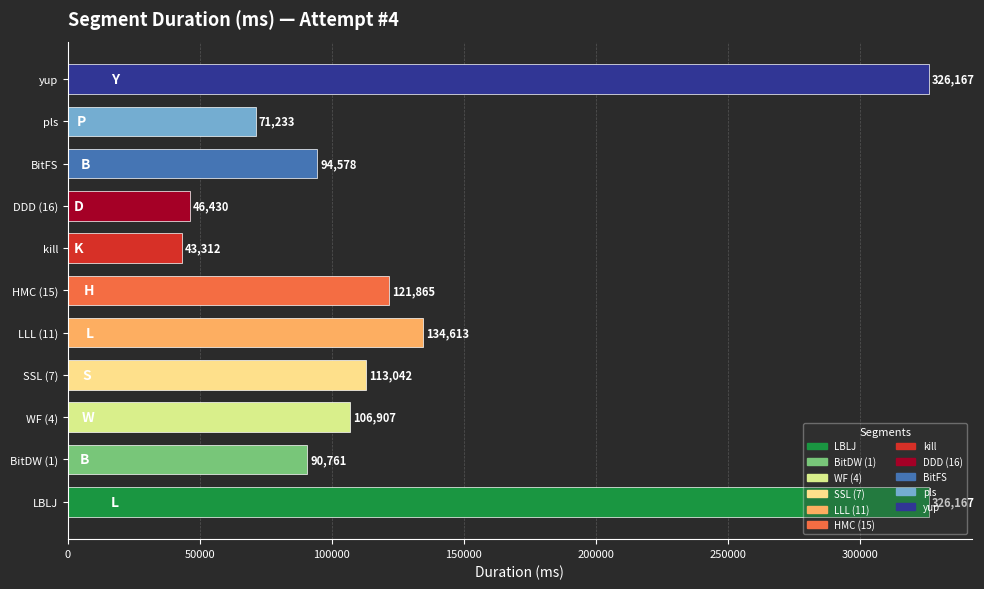

At which category does the chart reach its minimum across all series?

kill